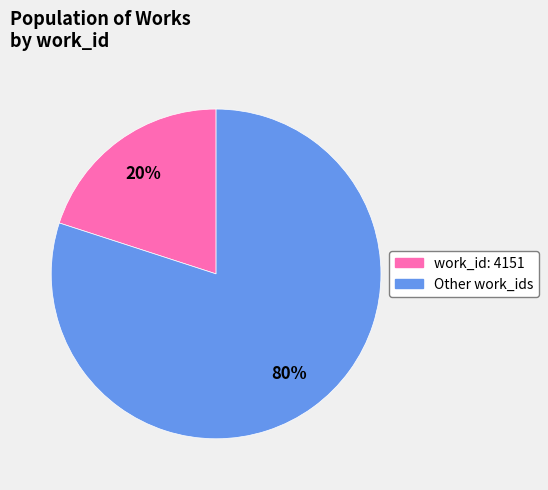

To the nearest percent, what is the difference between the largest and smallest slice percentages?

60%